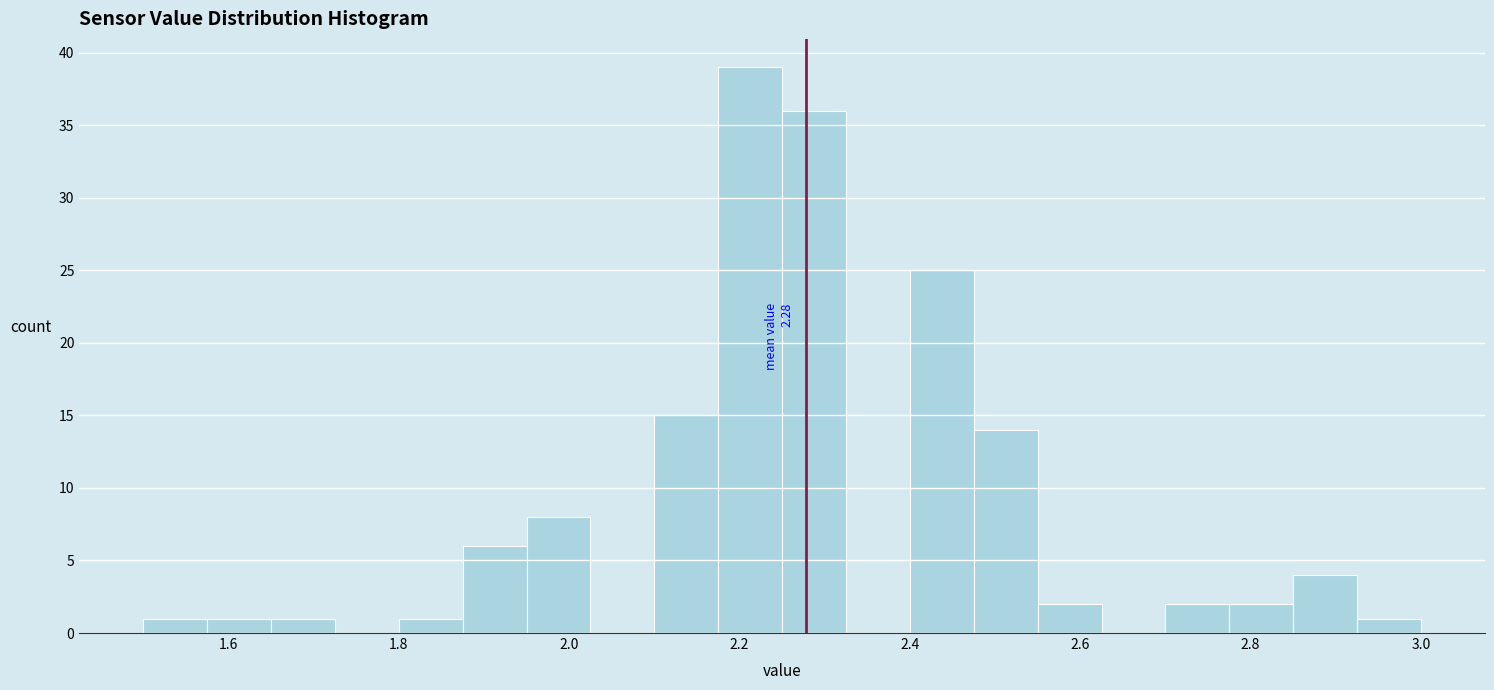

Around what value on the x-axis is the tallest bar? Give the approximate position of its centre, as read against the axis.

2.22